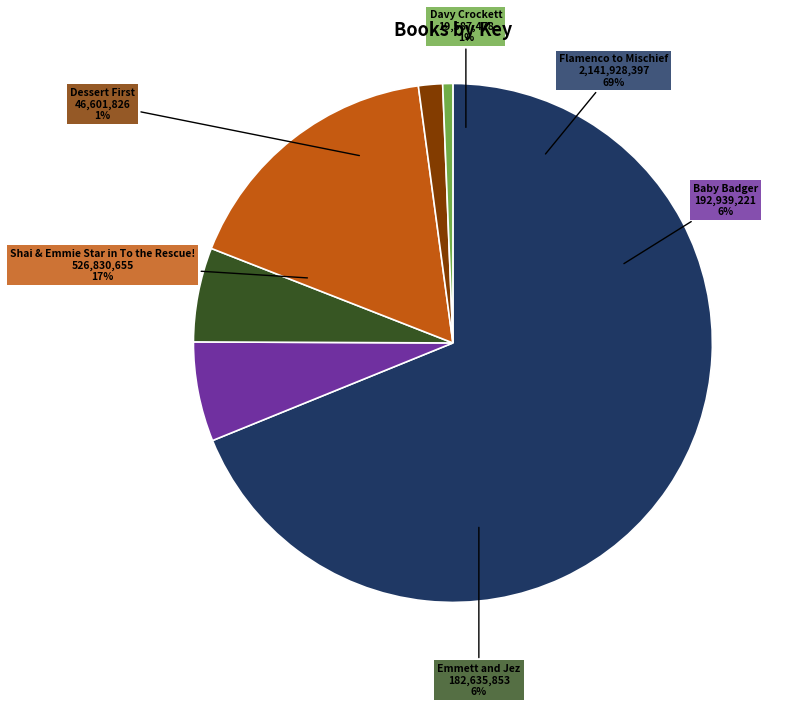

Count the number of slices in the pie.

6